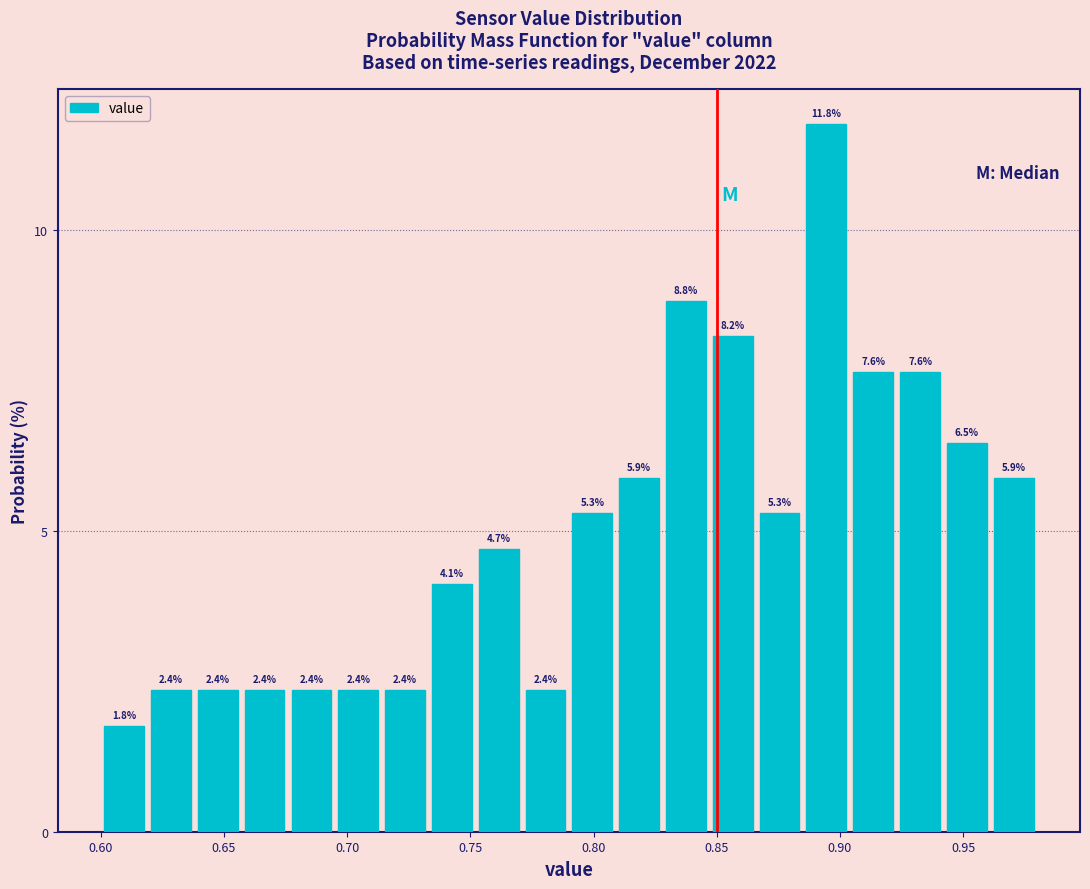

Read against the x-axis, roughly where is the centre of the tallest bar?

0.895